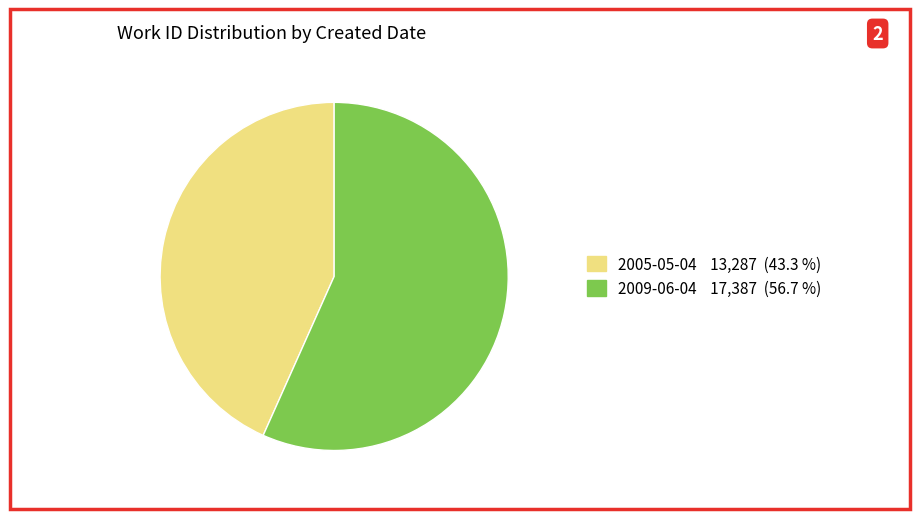

Approximately how many times larger is the value at 2005-05-04 compared to 2009-06-04?

0.8